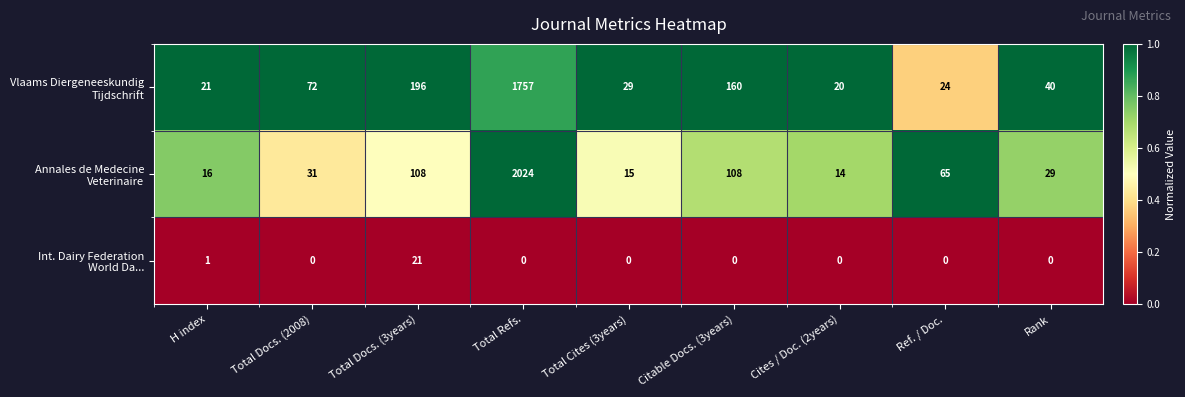

What is the total value across all series at Total Cites (3years)?

44